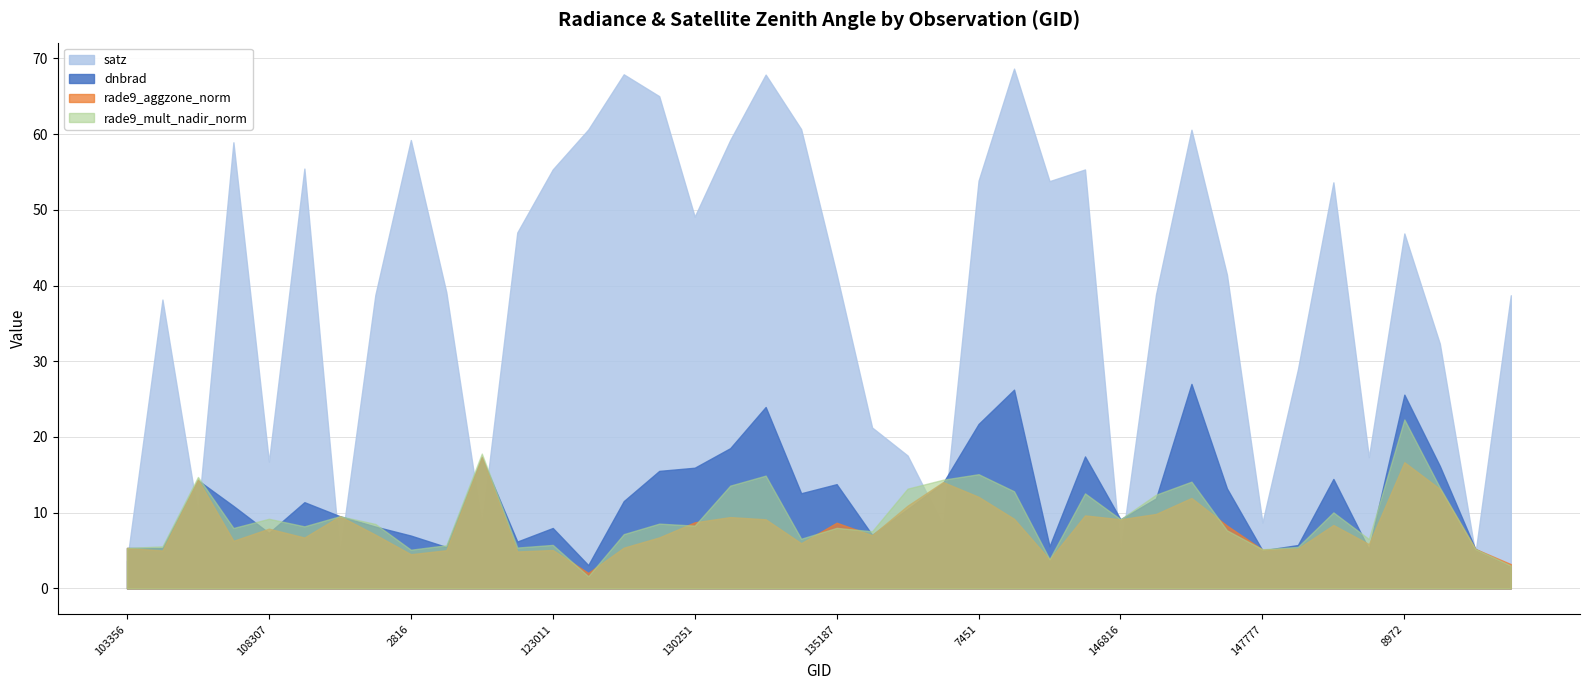

Reading left to right, extract all data points from this chart.

dnbrad: 103356=5.3	854=5.3	103956=14.3	1520=10.9	108307=7.3	112790=11.4	113127=9.5	113299=8.2	2816=7.0	3347=5.5	115848=17.3	4463=6.2	123011=8.0	123905=3.1	4958=11.5	130059=15.5	130251=15.9	5363=18.5	5615=24.0	134998=12.6	135187=13.8	136311=7.1	139605=10.5	141525=13.9	7451=21.7	143097=26.2	8126=5.6	146438=17.4	146816=9.1	147007=11.9	147401=27.0	147588=13.2	147777=5.0	147965=5.7	8783=14.5	148995=5.2	8972=25.6	149773=16.2	149961=5.2	150147=2.9
rade9_aggzone_norm: 103356=5.3	854=5.0	103956=14.4	1520=6.3	108307=7.9	112790=6.7	113127=9.5	113299=7.1	2816=4.5	3347=5.0	115848=17.4	4463=4.9	123011=5.1	123905=2.0	4958=5.4	130059=6.7	130251=8.7	5363=9.4	5615=9.1	134998=6.0	135187=8.7	136311=7.0	139605=10.9	141525=14.0	7451=12.1	143097=9.2	8126=3.8	146438=9.6	146816=9.1	147007=9.8	147401=11.9	147588=8.3	147777=5.1	147965=5.3	8783=8.4	148995=5.9	8972=16.7	149773=13.1	149961=5.2	150147=3.2
rade9_mult_nadir_norm: 103356=5.3	854=5.6	103956=14.7	1520=8.0	108307=9.2	112790=8.2	113127=9.5	113299=8.5	2816=5.1	3347=5.7	115848=17.8	4463=5.4	123011=5.7	123905=1.6	4958=7.2	130059=8.6	130251=8.3	5363=13.6	5615=14.9	134998=6.6	135187=8.0	136311=7.5	139605=13.2	141525=14.4	7451=15.1	143097=12.8	8126=3.9	146438=12.5	146816=9.1	147007=12.4	147401=14.1	147588=7.7	147777=5.2	147965=5.5	8783=10.0	148995=6.5	8972=22.3	149773=13.3	149961=5.2	150147=3.0
satz: 103356=3.5	854=38.1	103956=9.7	1520=58.9	108307=16.7	112790=55.5	113127=4.4	113299=38.8	2816=59.2	3347=39.1	115848=8.3	4463=47.0	123011=55.3	123905=60.6	4958=67.9	130059=65.0	130251=49.1	5363=59.2	5615=67.9	134998=60.7	135187=41.5	136311=21.2	139605=17.6	141525=8.3	7451=53.9	143097=68.7	8126=53.8	146438=55.3	146816=4.7	147007=38.8	147401=60.6	147588=41.4	147777=8.7	147965=28.9	8783=53.6	148995=17.3	8972=46.9	149773=32.3	149961=4.6	150147=38.7